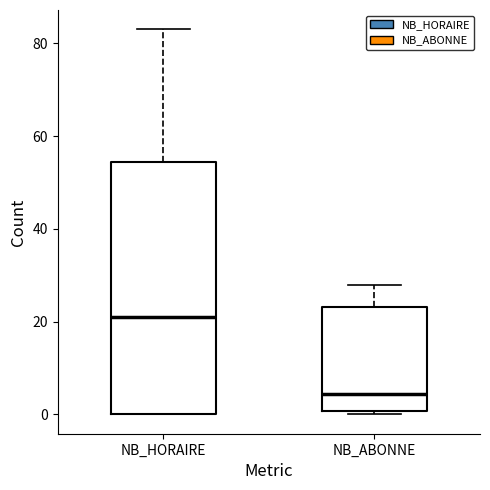

Which box has the highest median line?

NB_HORAIRE